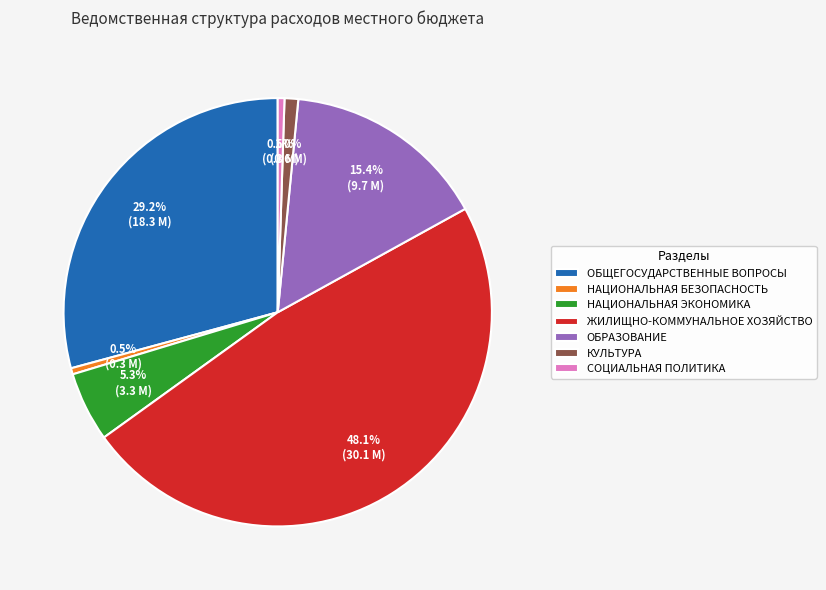

The КУЛЬТУРА slice represents 1% of the pie. True or false?

True